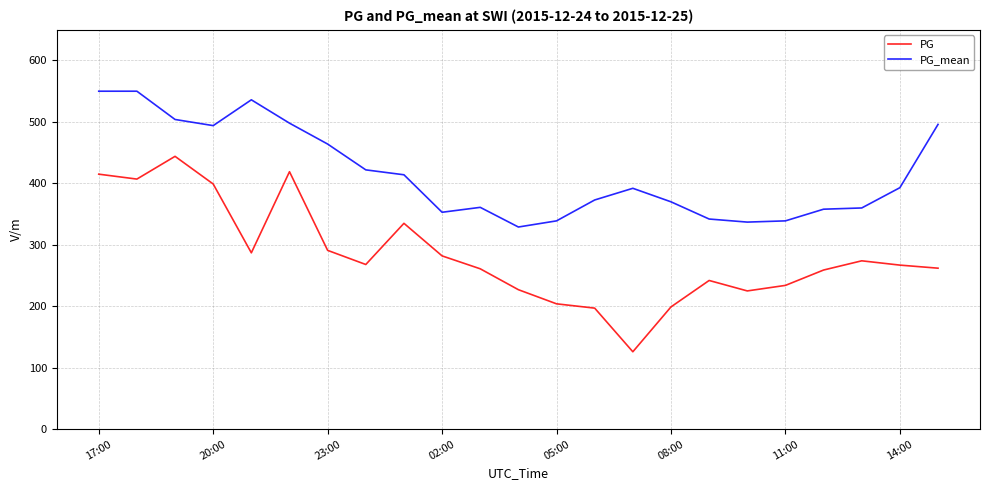

True or false: PG and PG_mean cross at least once.

False